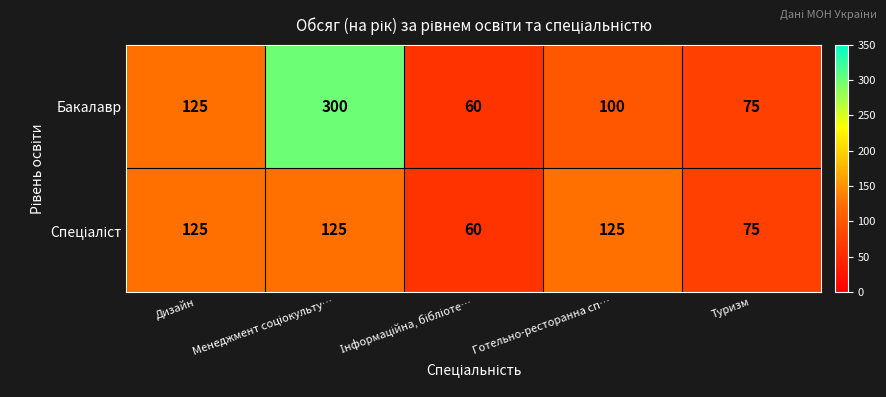

What is the smallest value displayed?

60